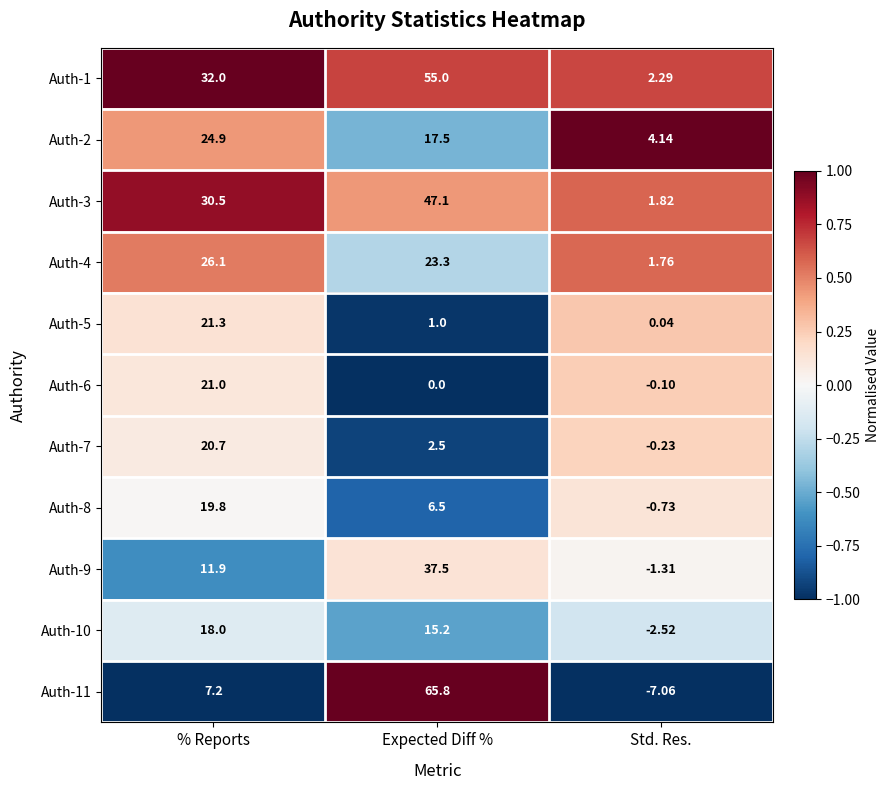

Which category has the highest value across all series?

Expected Diff %